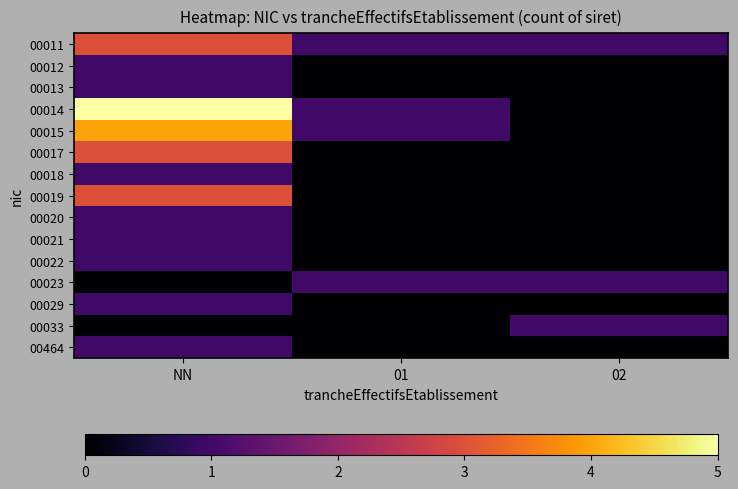

Reading left to right, list all the values displayed in this chart.

00011: NN=3	01=1	02=1
00012: NN=1	01=0	02=0
00013: NN=1	01=0	02=0
00014: NN=5	01=1	02=0
00015: NN=4	01=1	02=0
00017: NN=3	01=0	02=0
00018: NN=1	01=0	02=0
00019: NN=3	01=0	02=0
00020: NN=1	01=0	02=0
00021: NN=1	01=0	02=0
00022: NN=1	01=0	02=0
00023: NN=0	01=1	02=1
00029: NN=1	01=0	02=0
00033: NN=0	01=0	02=1
00464: NN=1	01=0	02=0